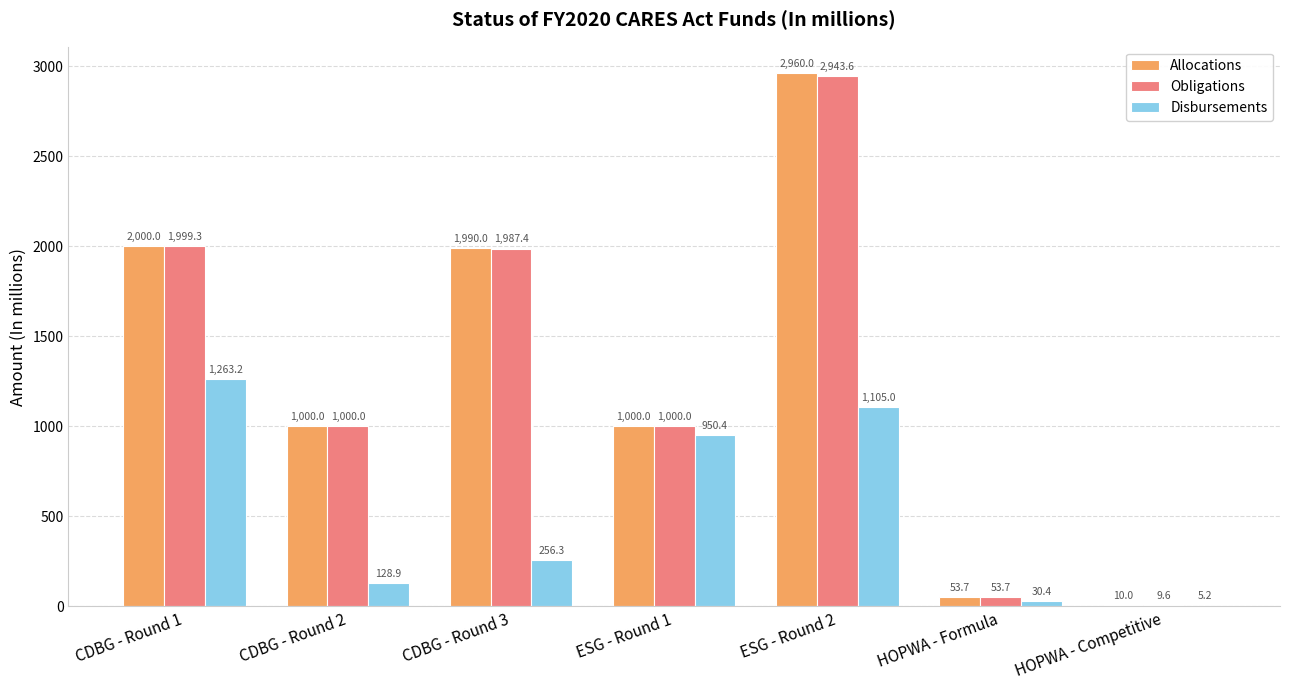

Which series changed the most between ESG - Round 2 and HOPWA - Competitive?

Allocations